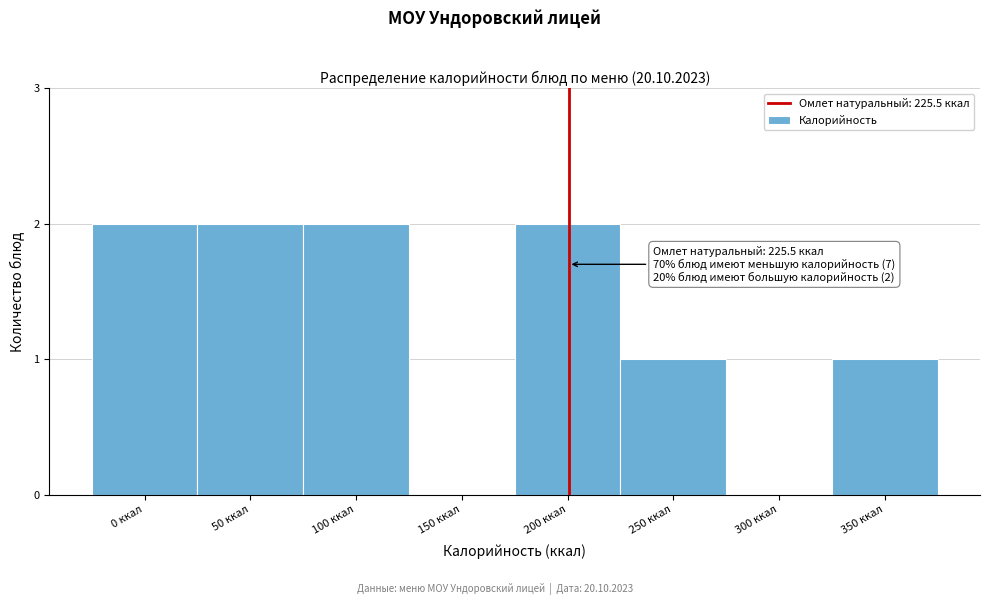

Reading left to right, transcribe all the data shown in this chart.

0 ккал=2	50 ккал=2	100 ккал=2	150 ккал=0	200 ккал=2	250 ккал=1	300 ккал=0	350 ккал=1